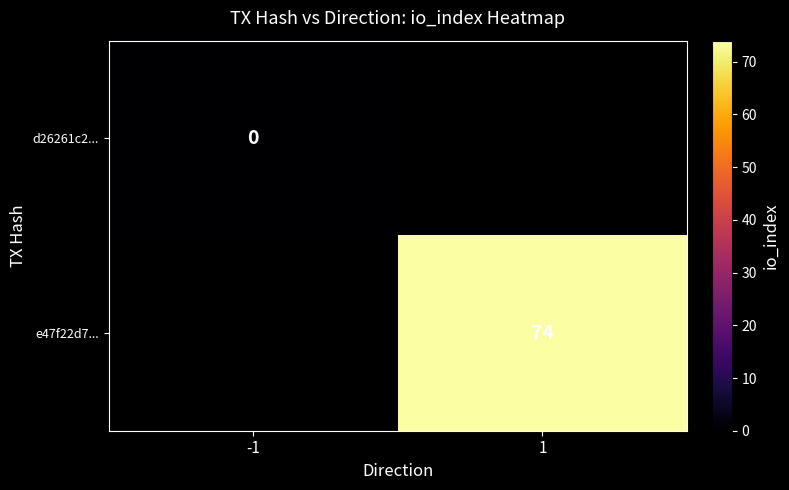

The e47f22d7... series shows 74 at 1. True or false?

True